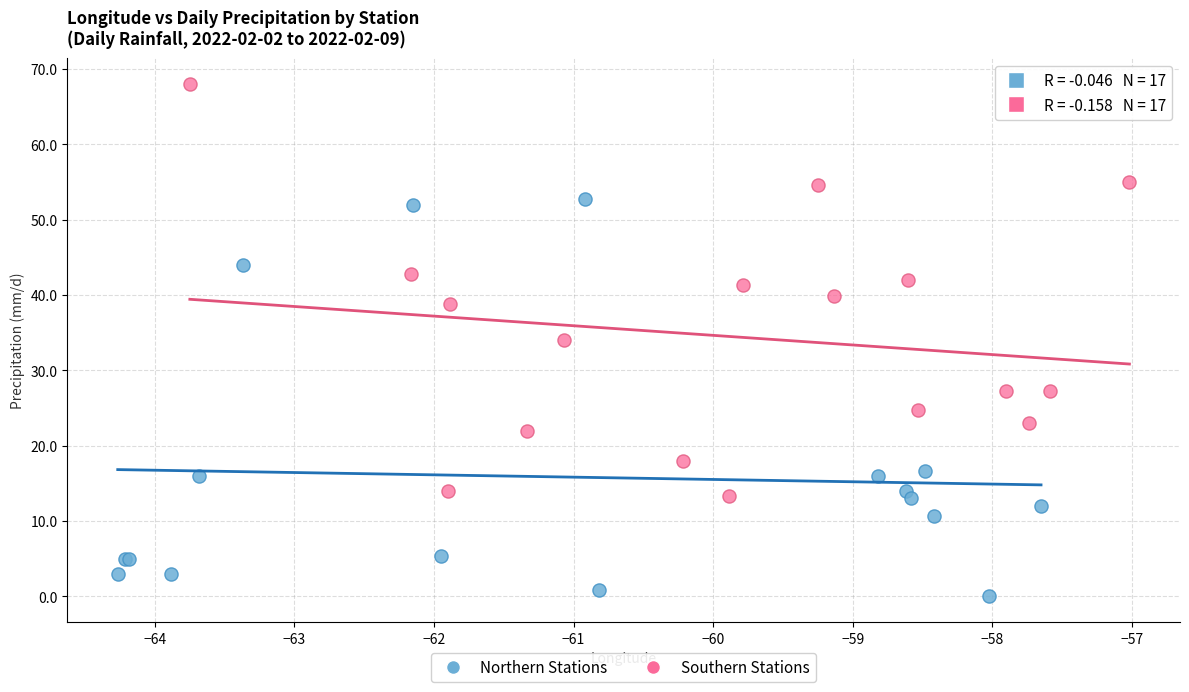

Which series reaches the minimum Y coordinate?

Northern Stations